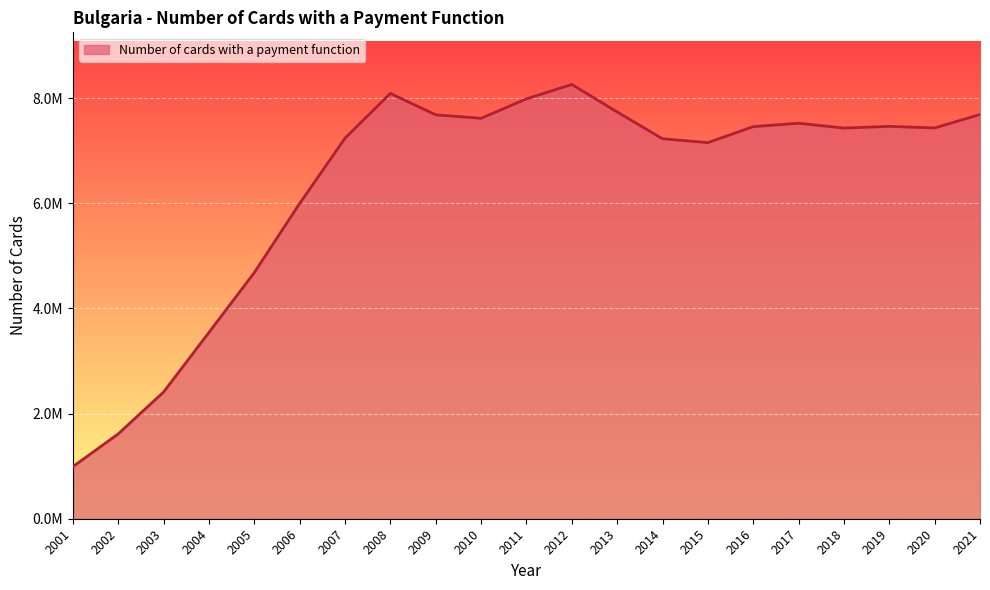

The chart shows a value of 3309901 at 2016. True or false?

False